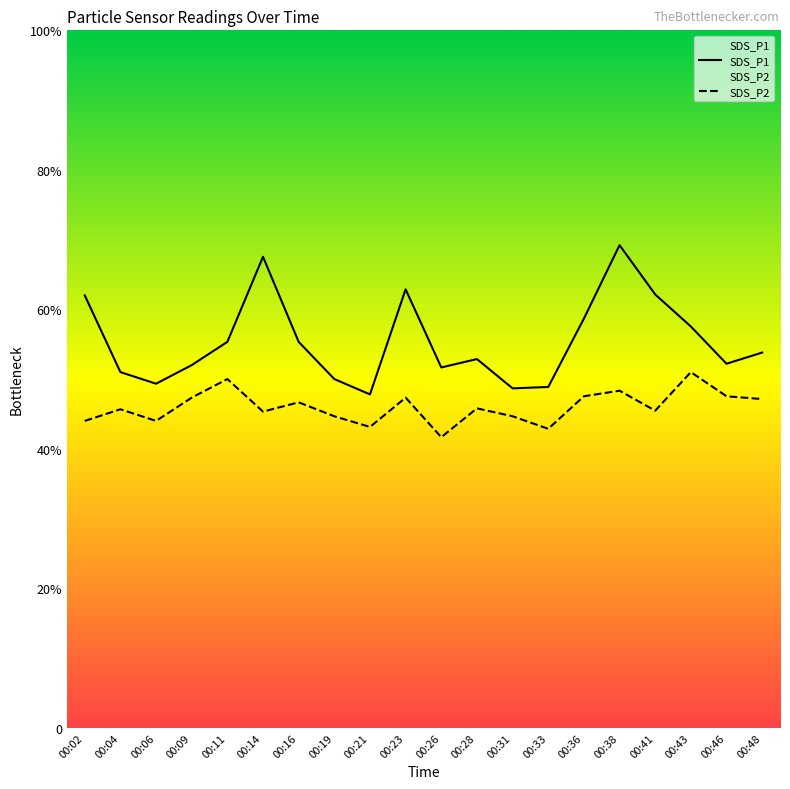

True or false: SDS_P1 and SDS_P2 cross at least once.

False